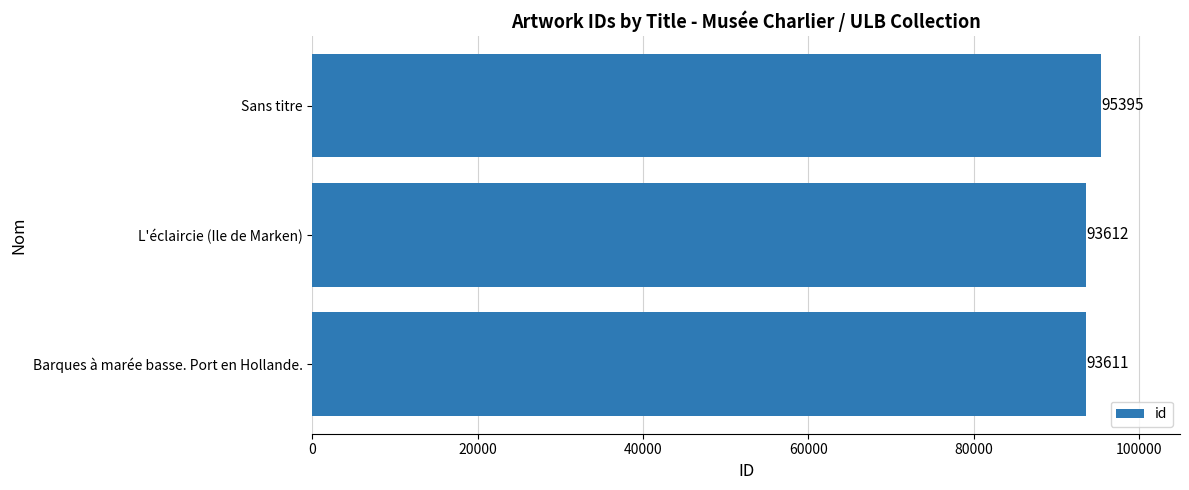

Does the chart contain any negative values?

No